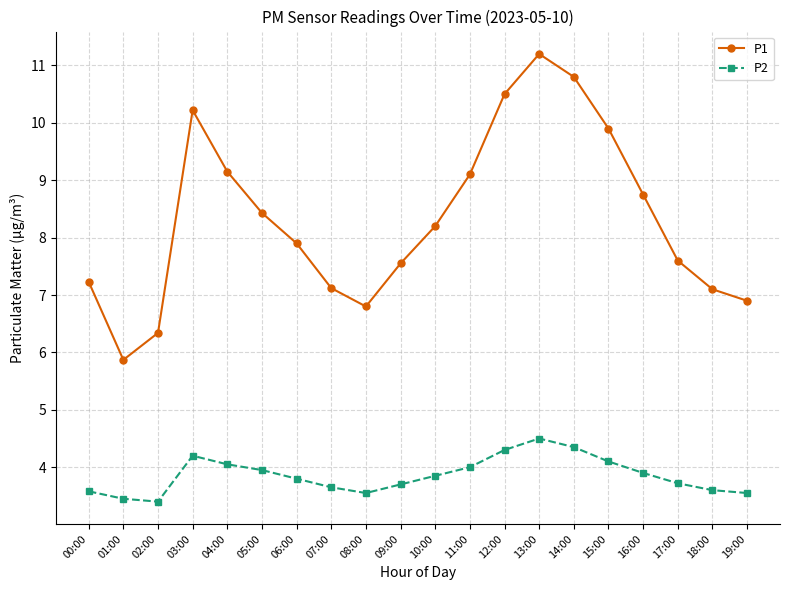

What is the label of the 13th point from the left?

12:00